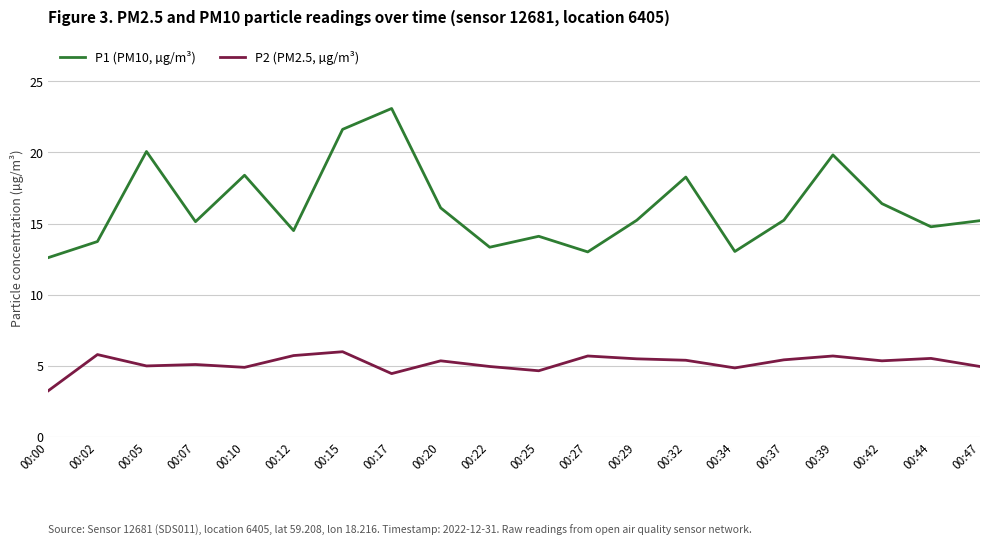

At which label does P2 (PM2.5, µg/m³) first exceed 5?

00:02